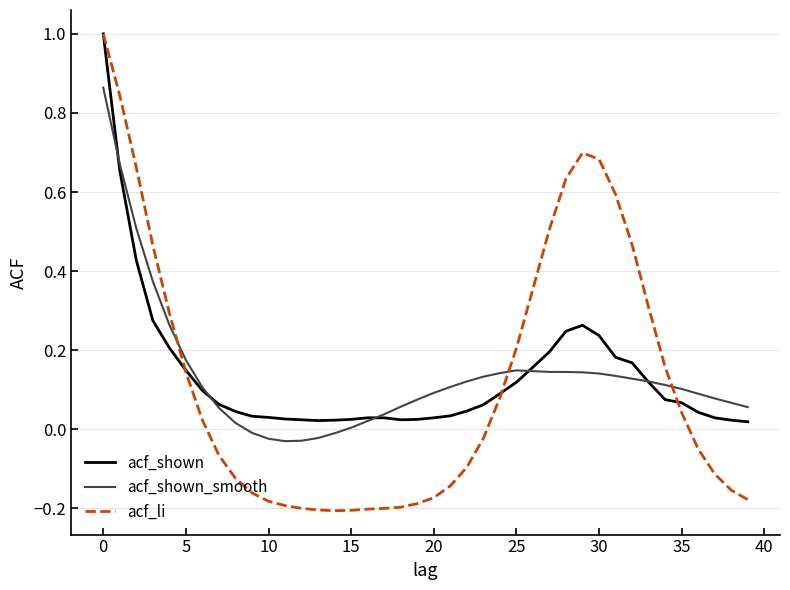

How many lines are shown in the chart?

3